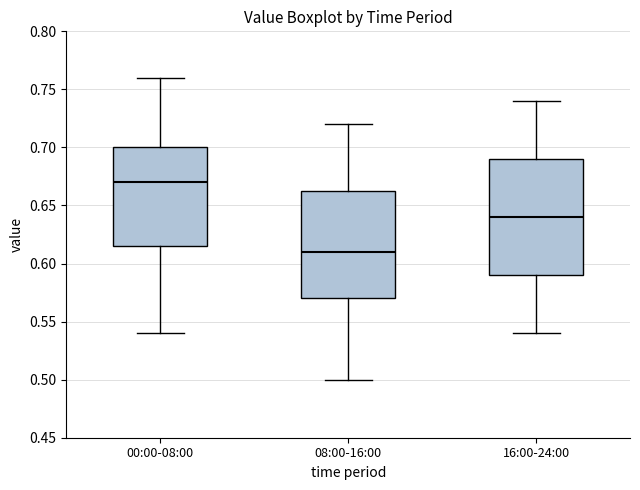

Comparing the boxes themselves (not the whiskers), which one is the tallest?

16:00-24:00